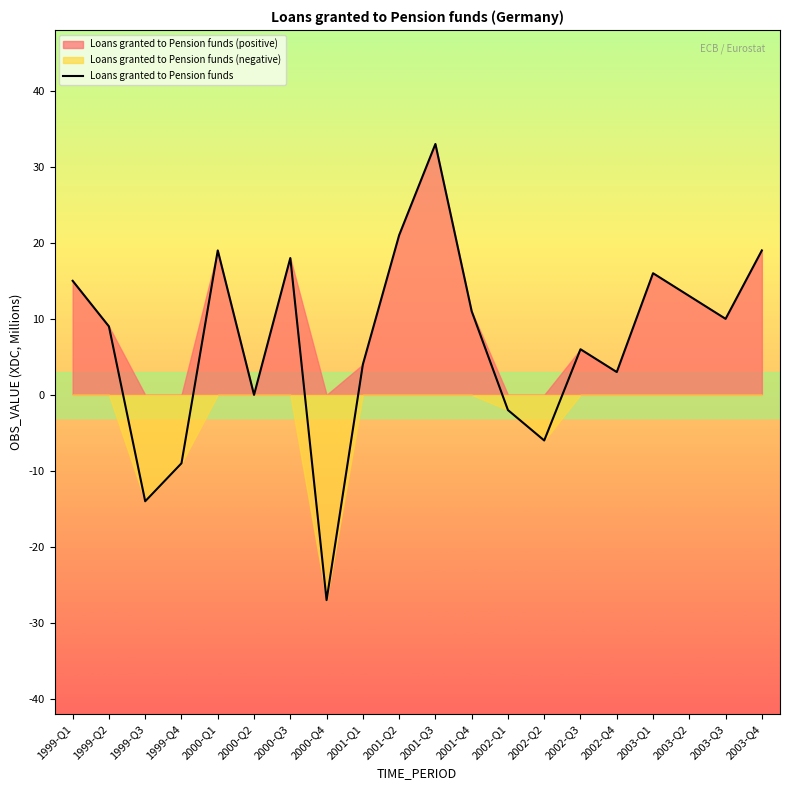

What is the sum of the values at 2003-Q1 and 2001-Q4?

27